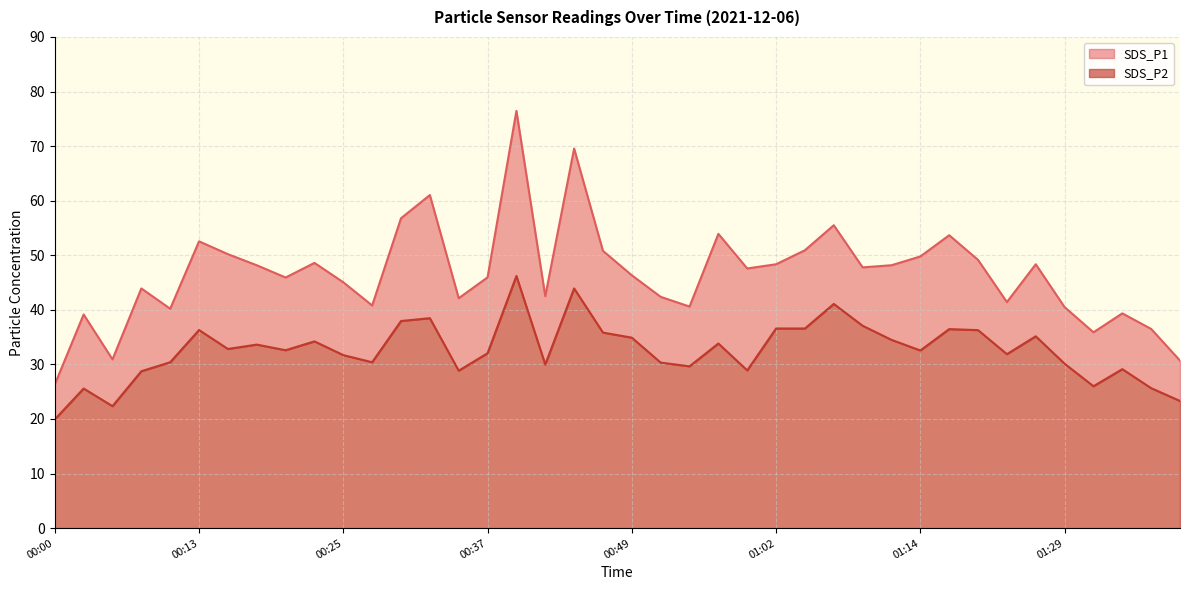

What is the difference between the second highest and minimum values in the SDS_P2 series?

24.0